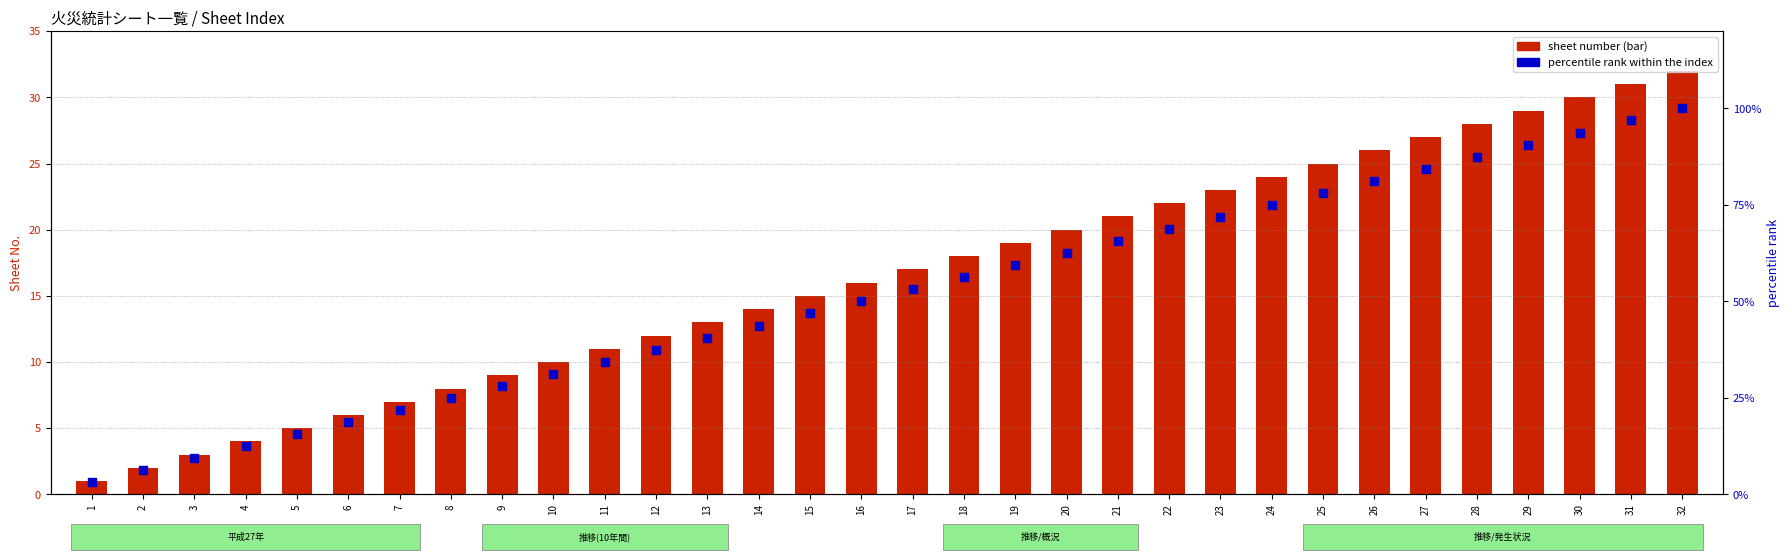

What are all the series names shown in the legend?

sheet number, percentile rank within the index